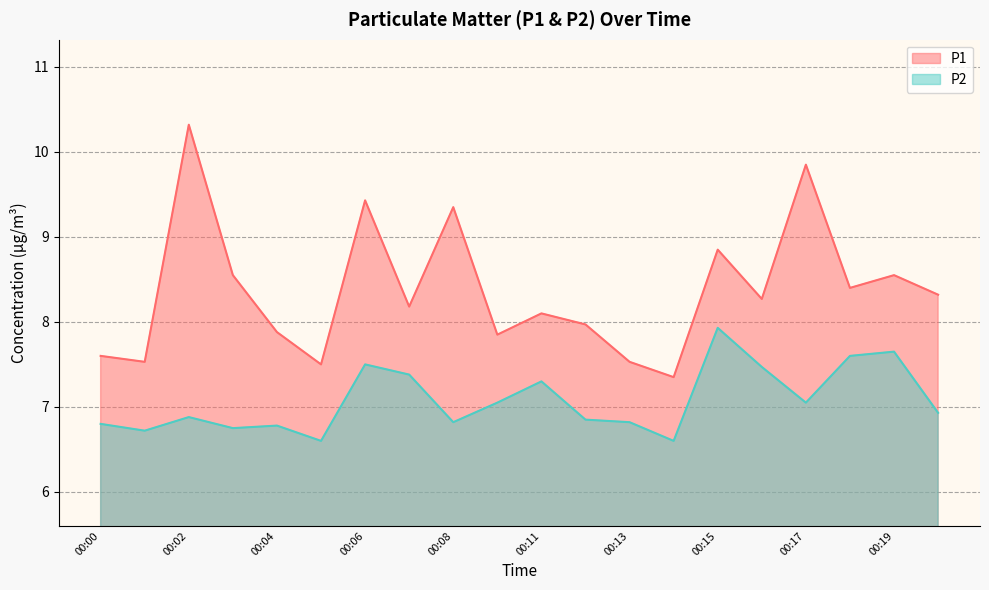

At which category is the sum across all series the highest?

00:02